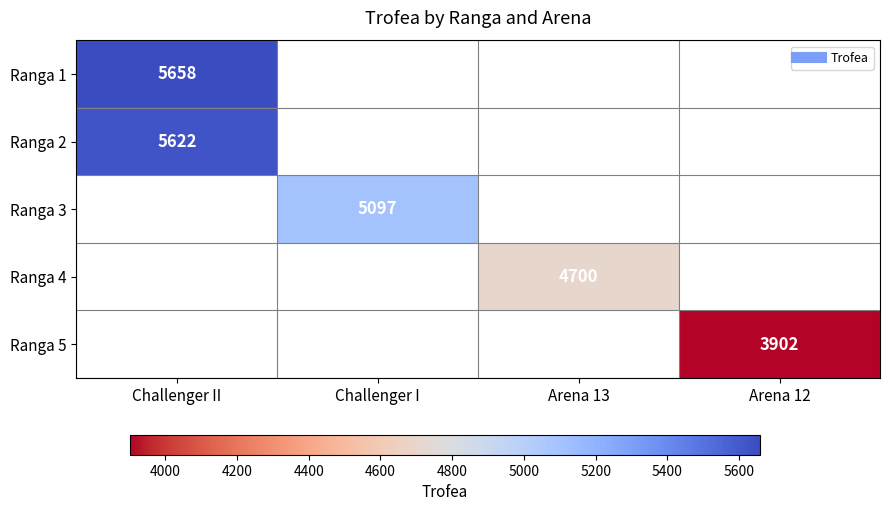

At which label is Ranga 1 closest to 5658?

Challenger II